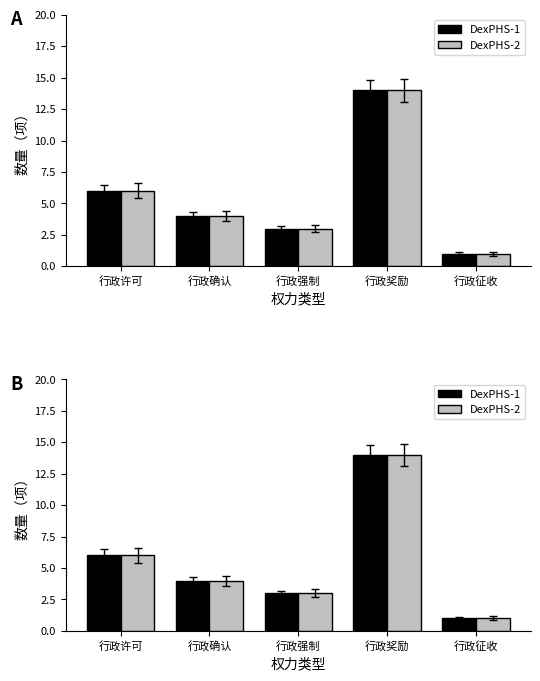

Which series has the largest total across all categories?

DexPHS-1